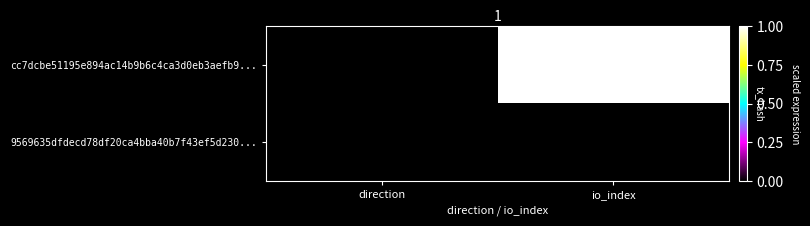

At which category is the sum across all series the highest?

io_index